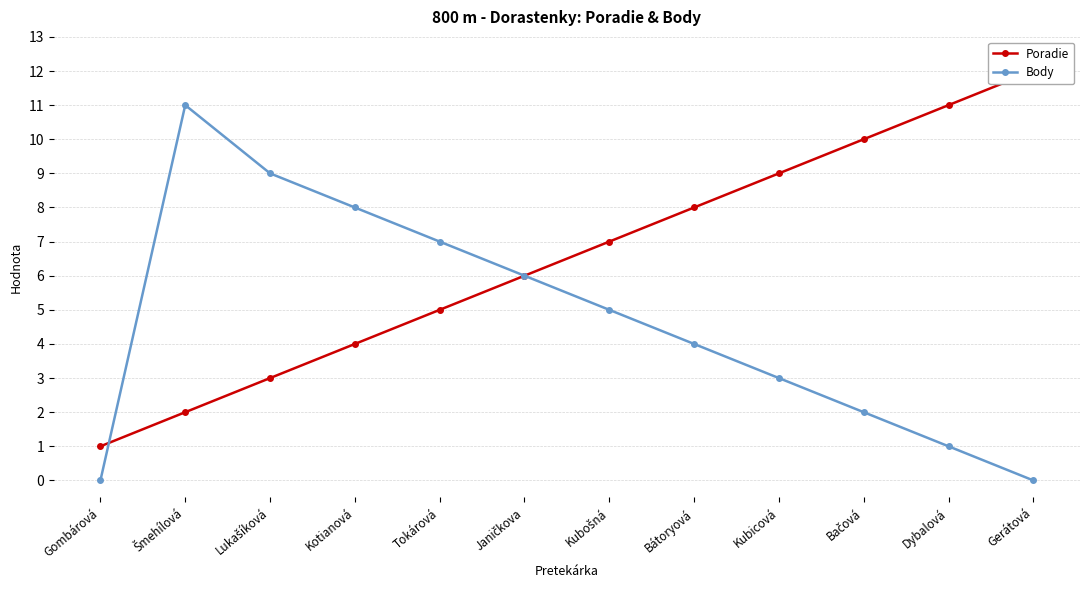

What is the label of the 5th point from the right?

Bátoryová